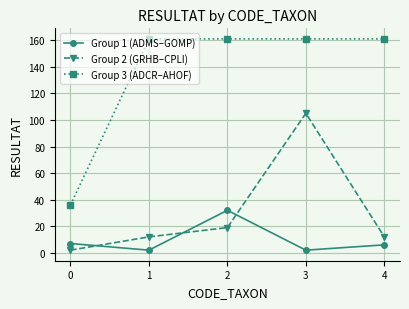

True or false: Group 1 (ADMS–GOMP) and Group 3 (ADCR–AHOF) intersect in this chart.

False